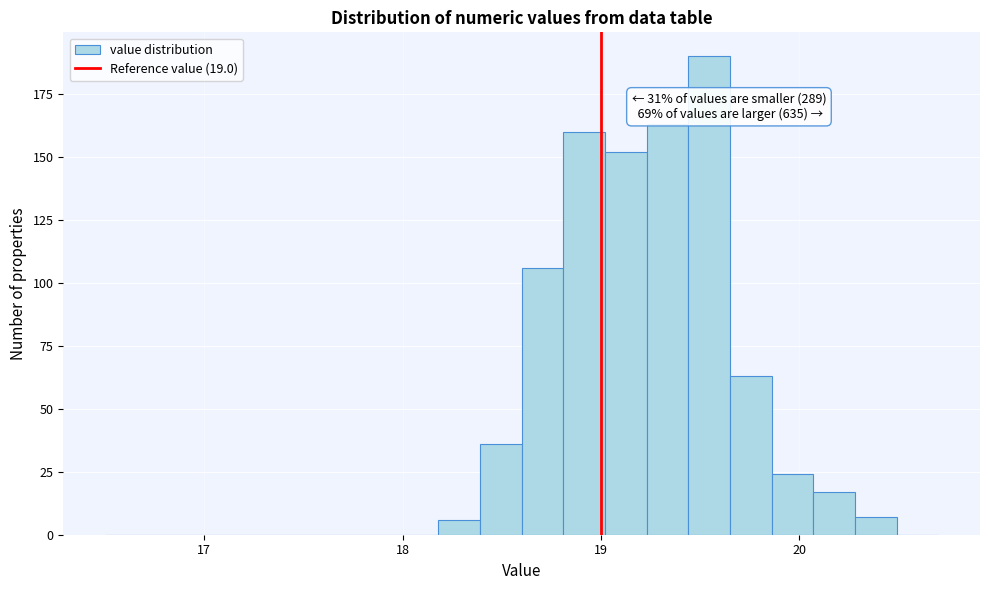

Around what value on the x-axis is the tallest bar? Give the approximate position of its centre, as read against the axis.

19.5